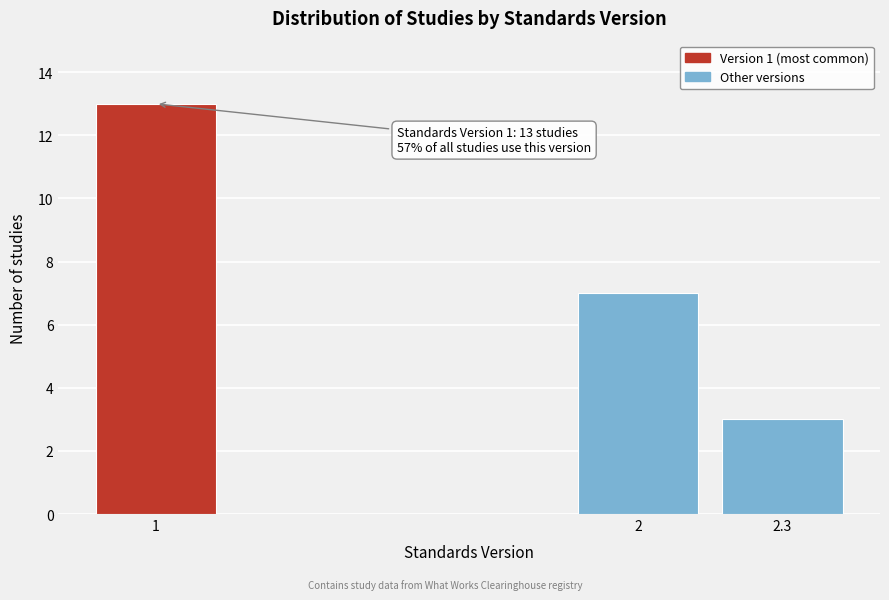

Reading left to right, extract all data points from this chart.

13	7	3